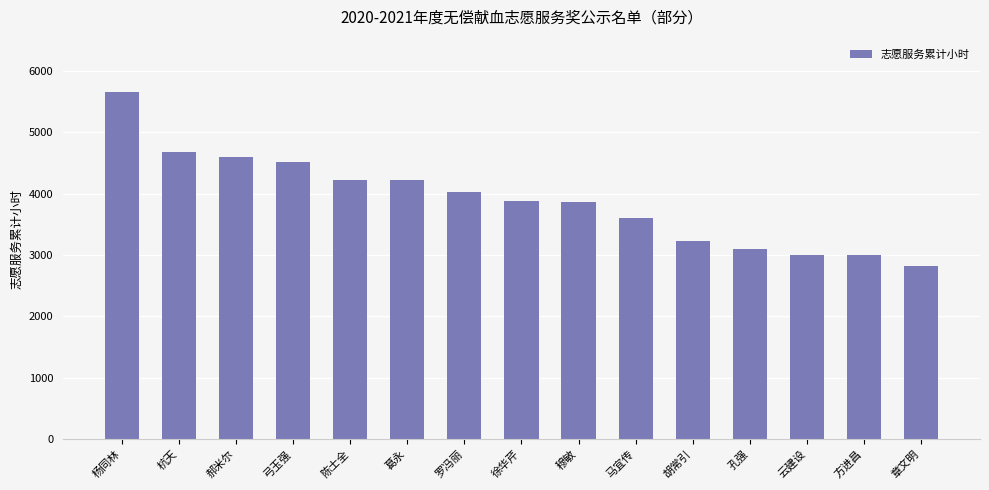

Between 杨同林 and 陈士全, which is larger?

杨同林